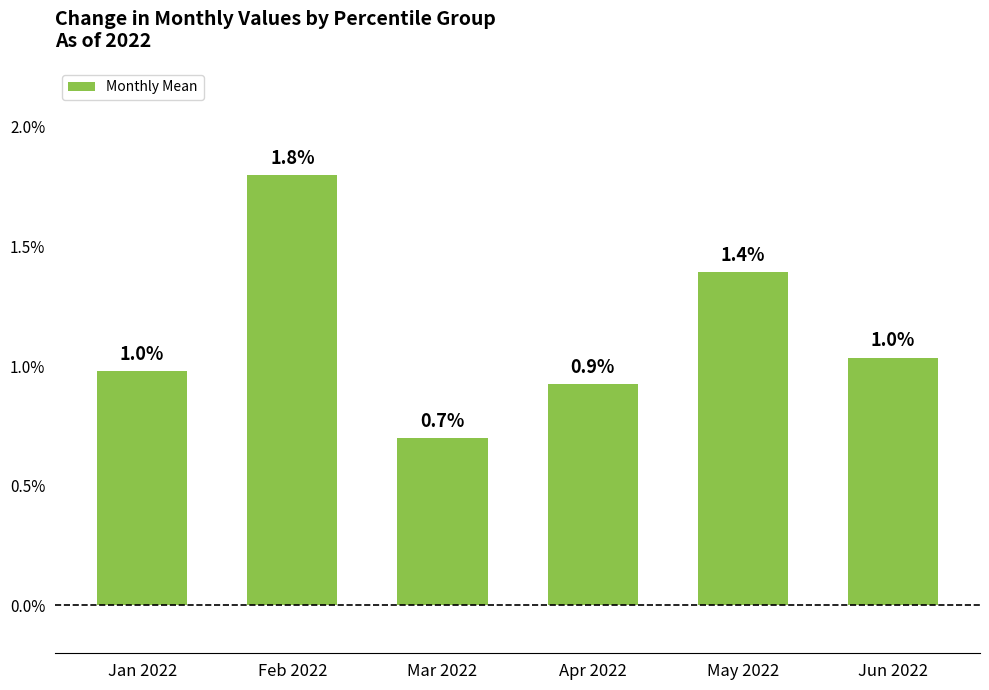

At which category does the chart reach its peak across all series?

Feb 2022